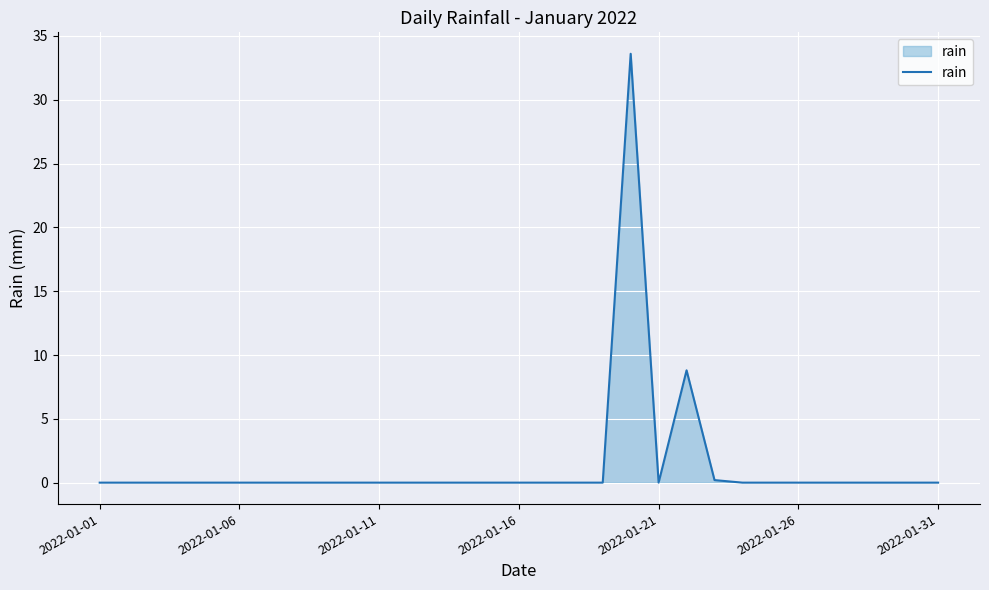

What is the sum of all values?

42.6